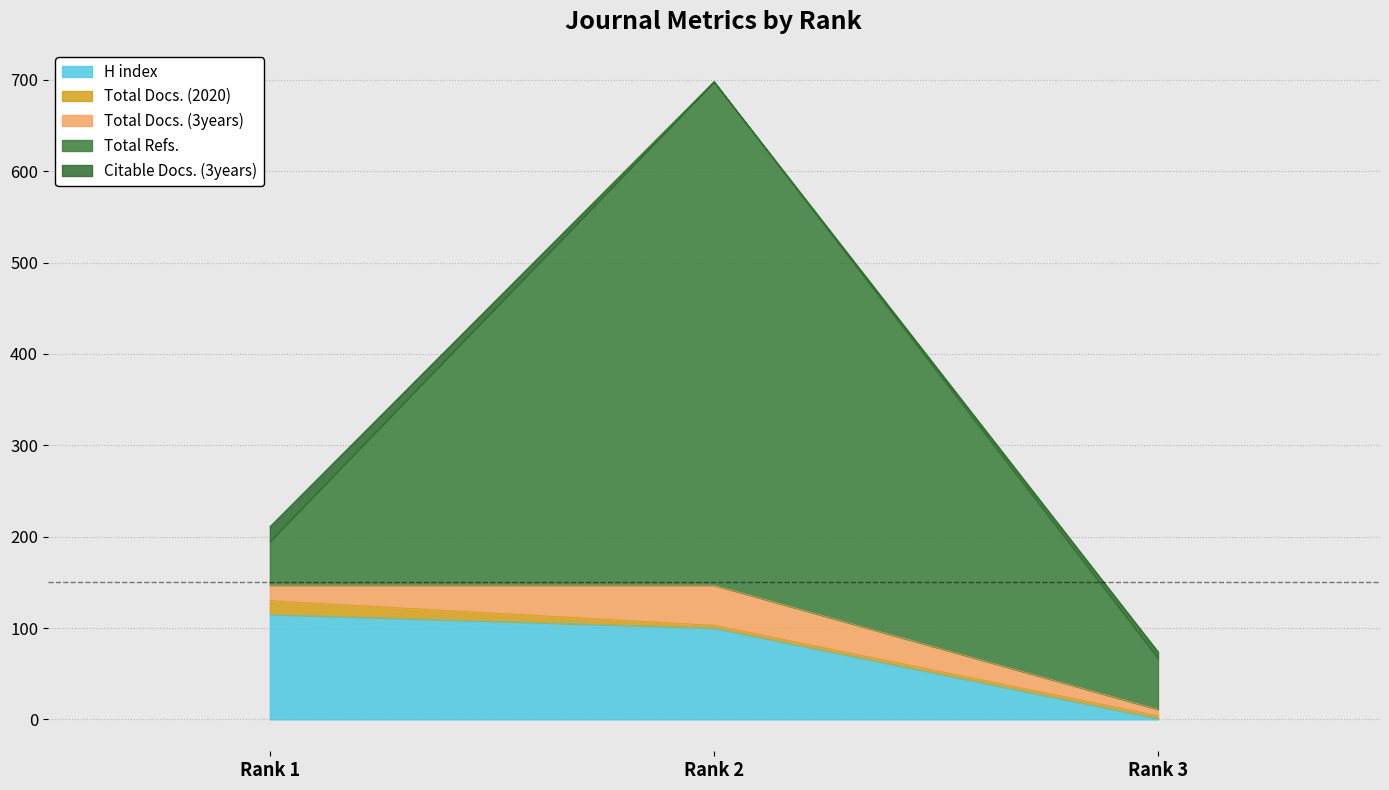

Does the chart display data point markers on the line(s)?

No